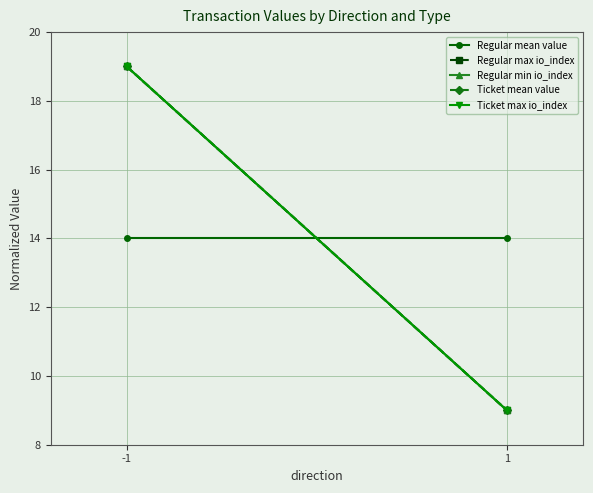

Is it true that Regular mean value equals 14 at 1?

True